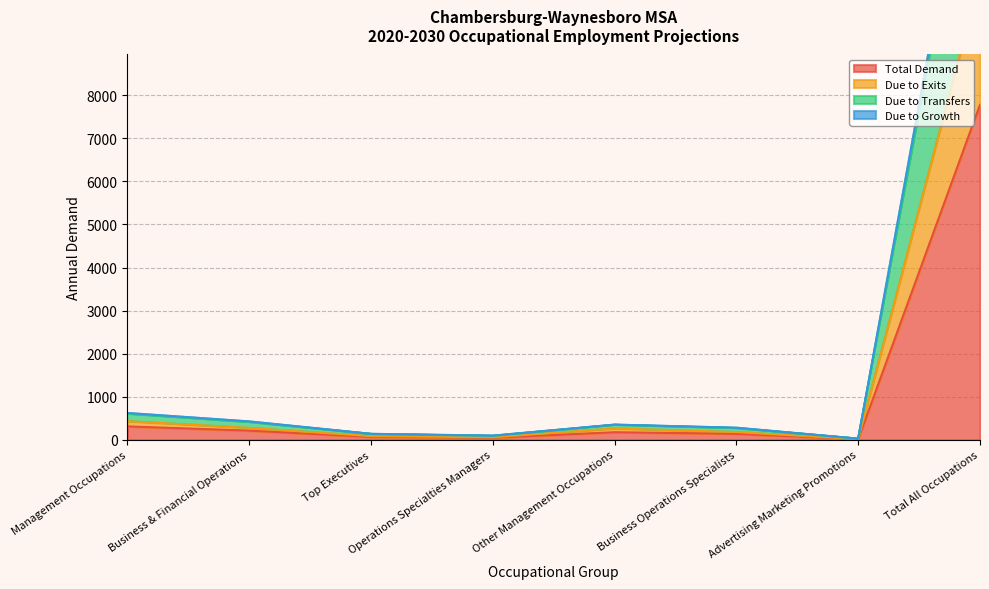

How many lines are shown in the chart?

4